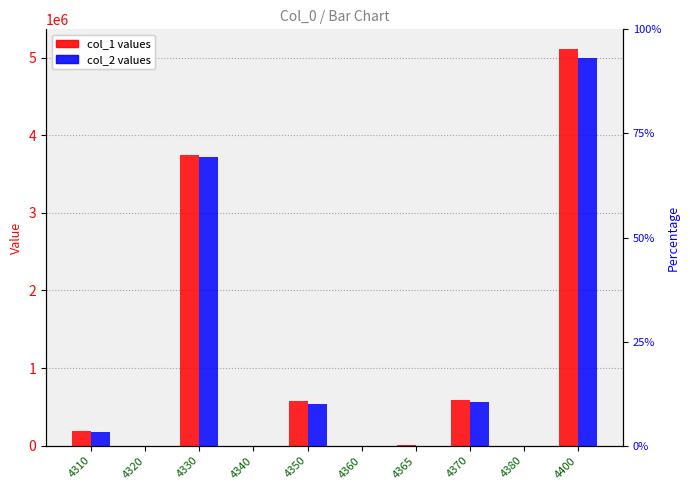

List the series in order of their peak value, highest first.

col_1, col_2